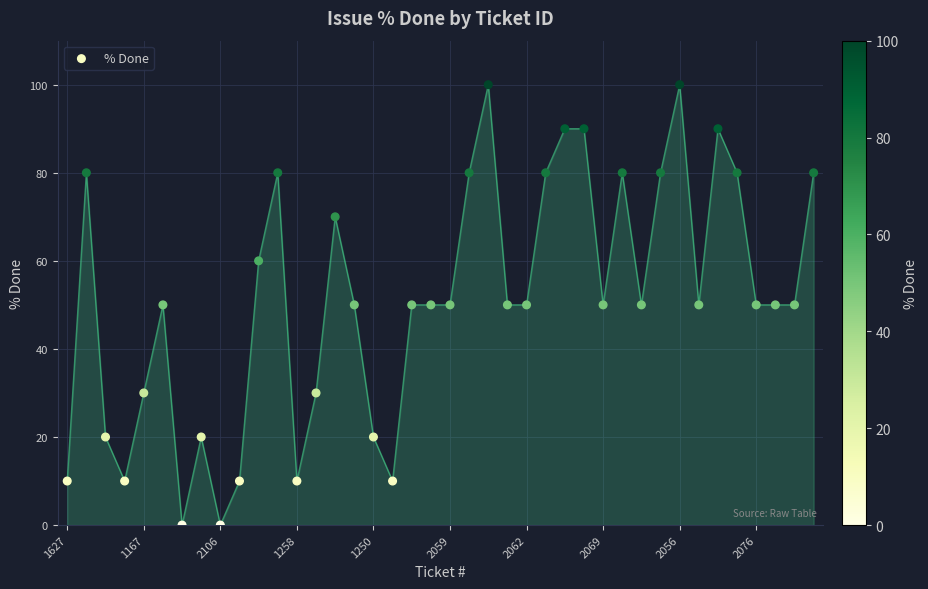

What is the range of Y values (max minus min)?

100